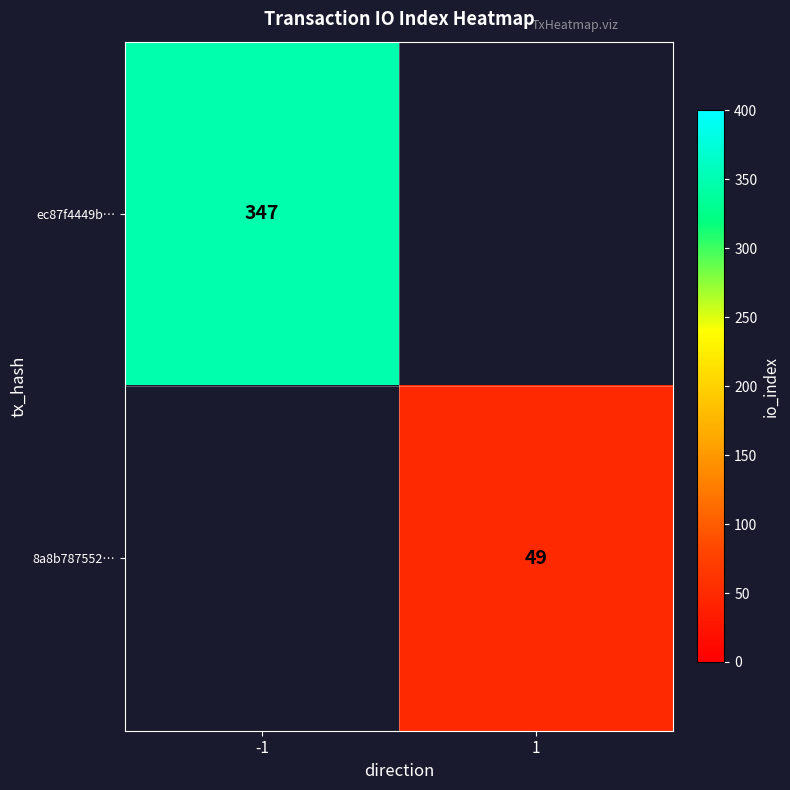

Between 1 and -1, which is larger?

-1